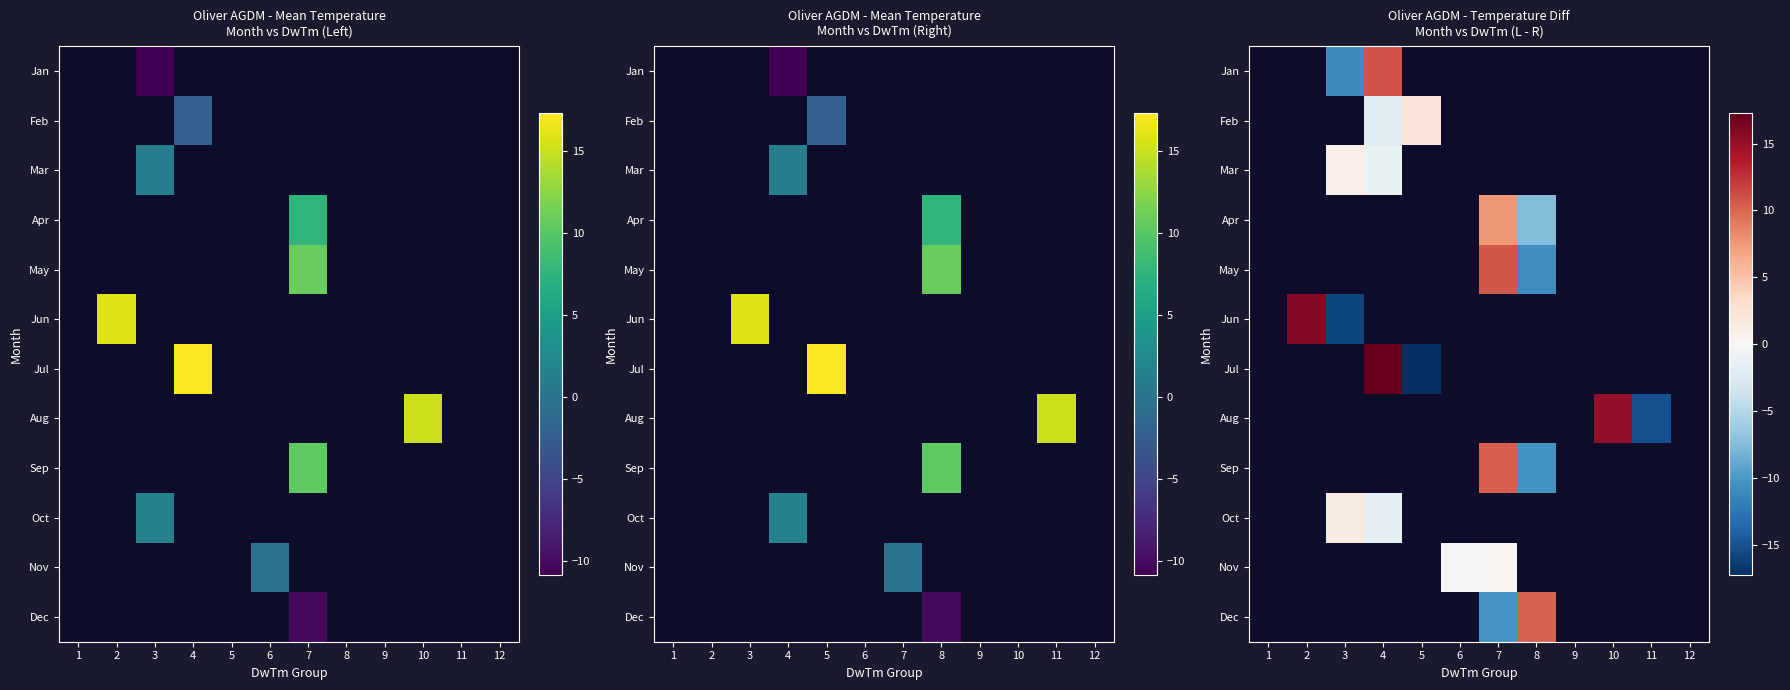

What is the smallest value displayed?

-17.3